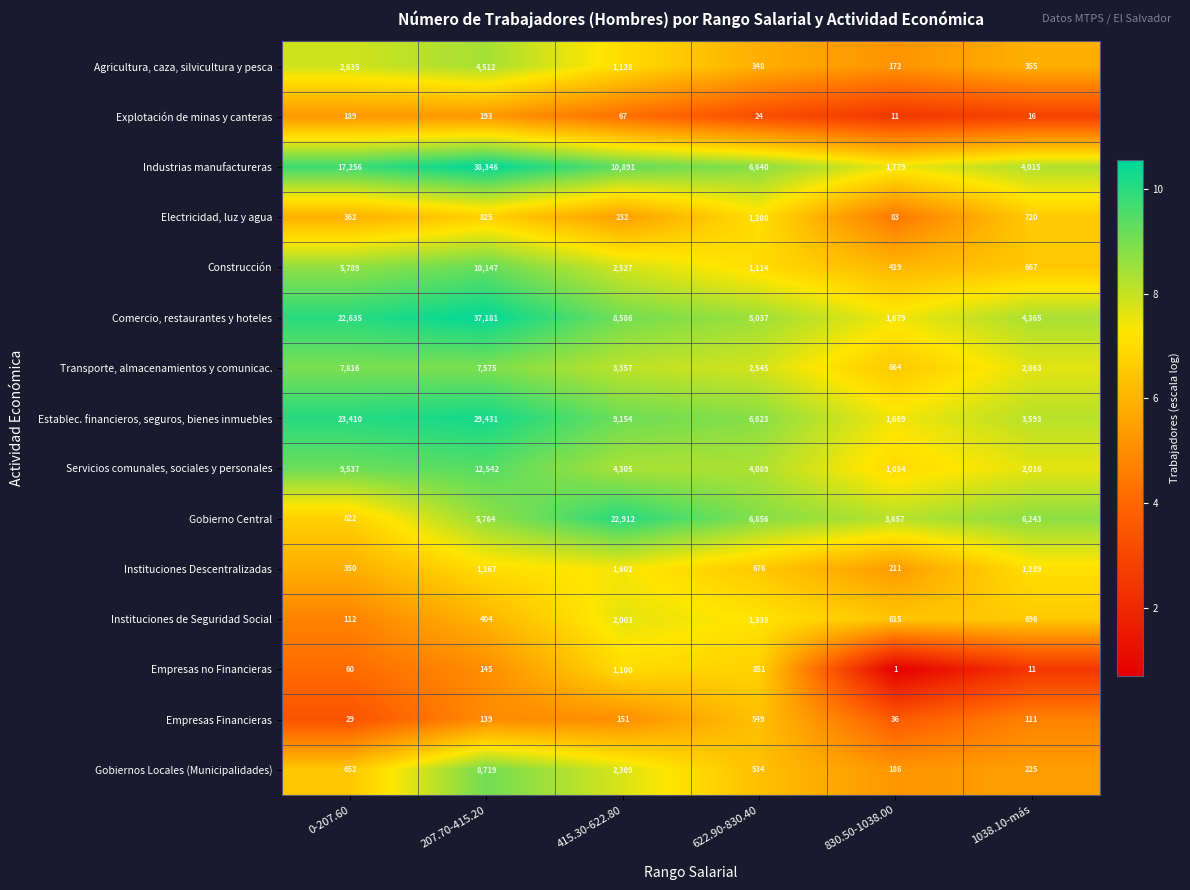

True or false: Transporte, almacenamientos y comunicac. has a value of 1655 at 207.70-415.20.

False